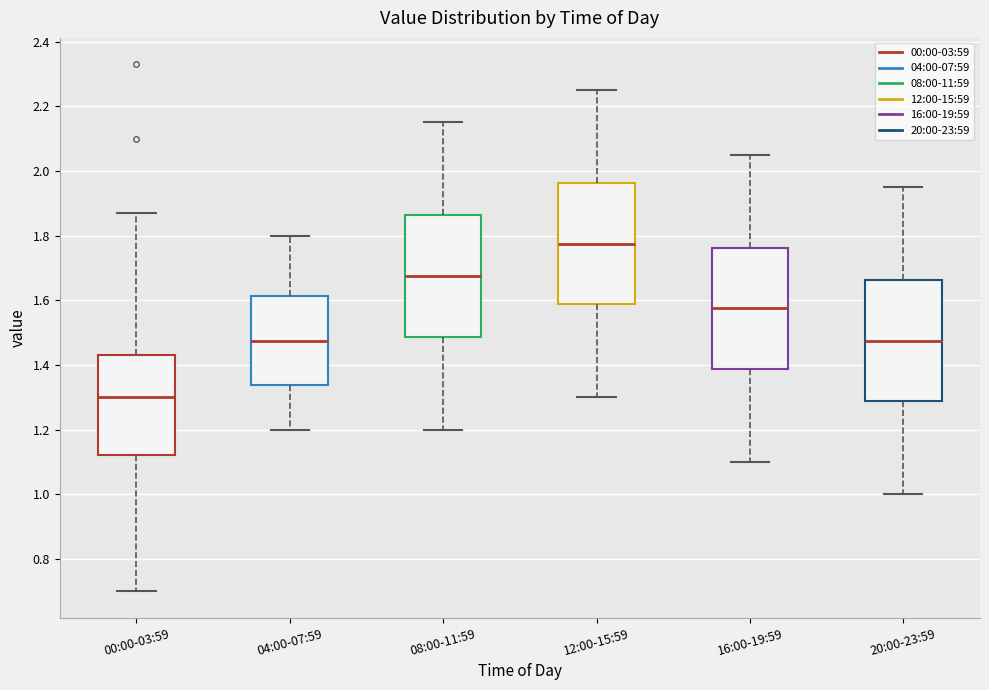

Where does the lower whisker of the box for 04:00-07:59 end on the y-axis? The values are not printed on the chart, so give them approximately, as read against the axis.

1.20